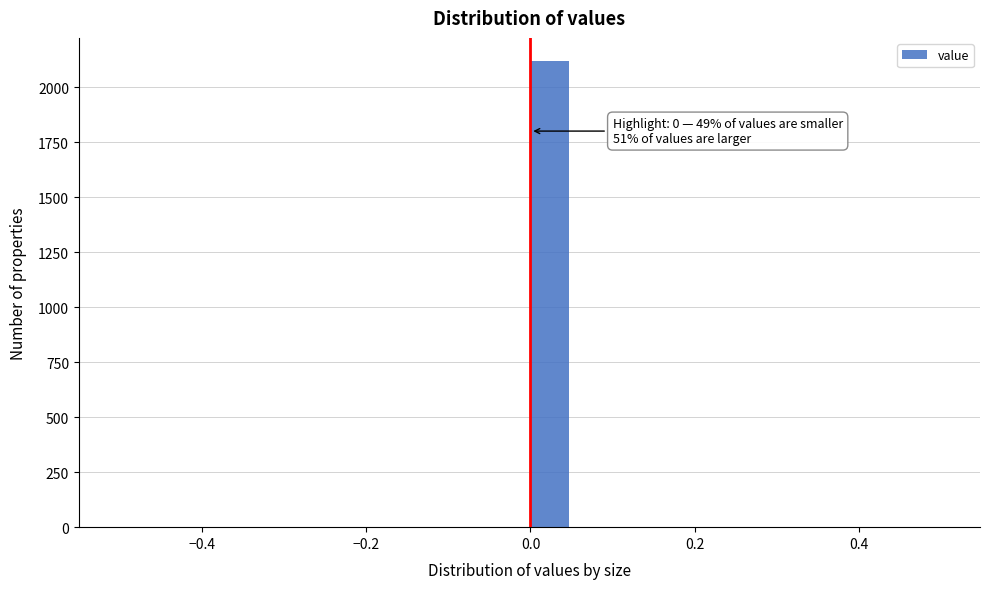

Read against the x-axis, roughly where is the centre of the tallest bar?

0.02